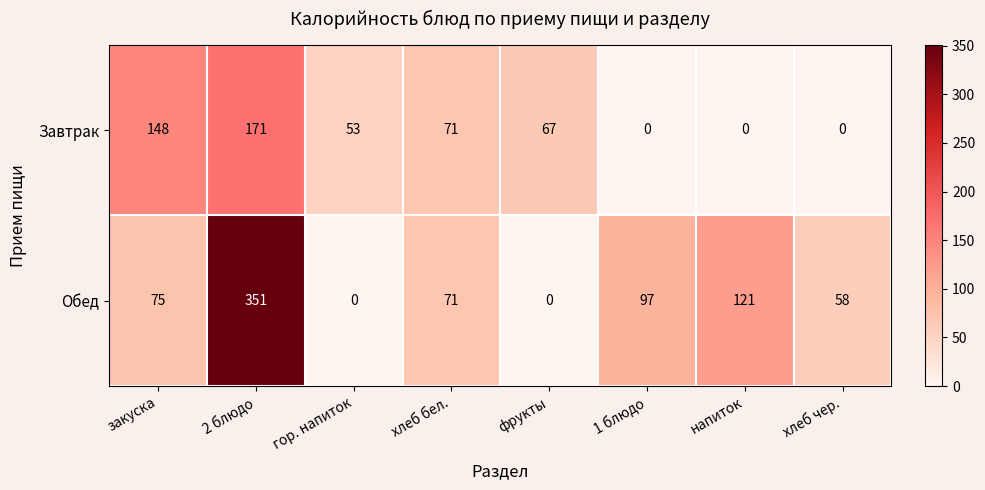

What is the difference between the second highest and minimum values in the Завтрак series?

148